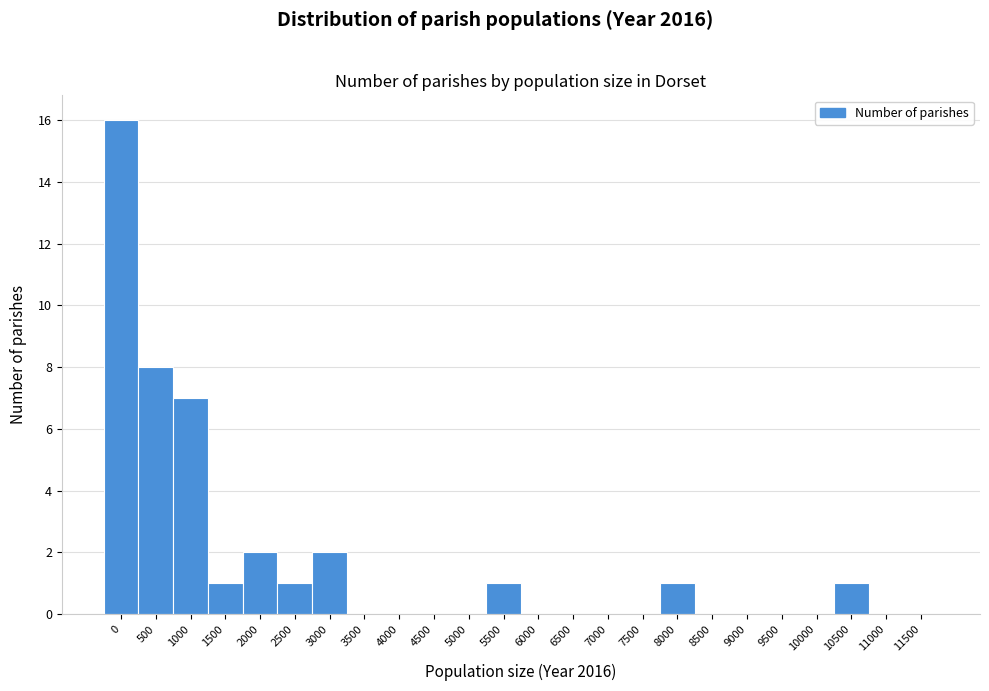

Reading left to right, list all the values displayed in this chart.

0=16	500=8	1000=7	1500=1	2000=2	2500=1	3000=2	3500=0	4000=0	4500=0	5000=0	5500=1	6000=0	6500=0	7000=0	7500=0	8000=1	8500=0	9000=0	9500=0	10000=0	10500=1	11000=0	11500=0